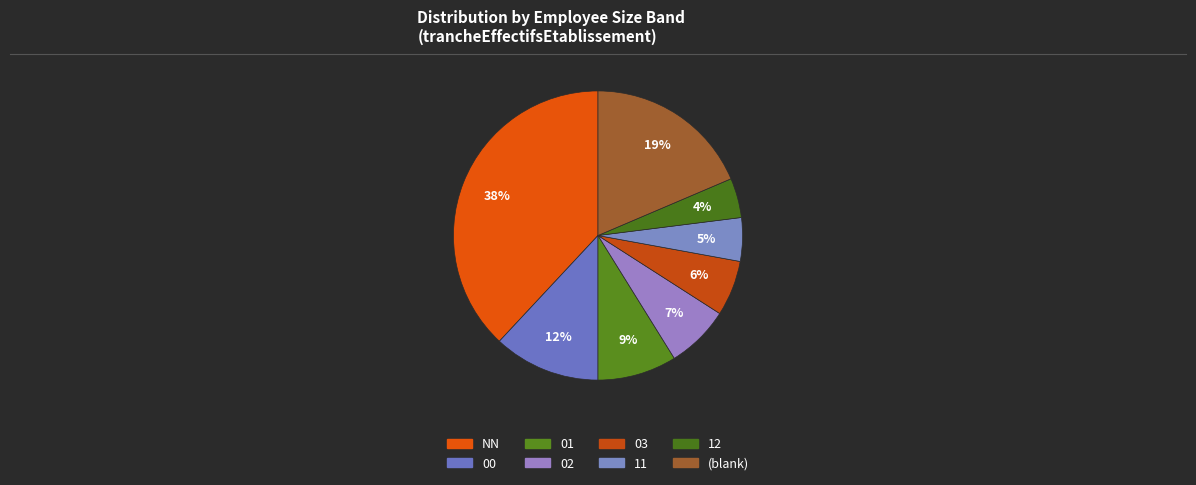

How many slices are in this pie chart?

8